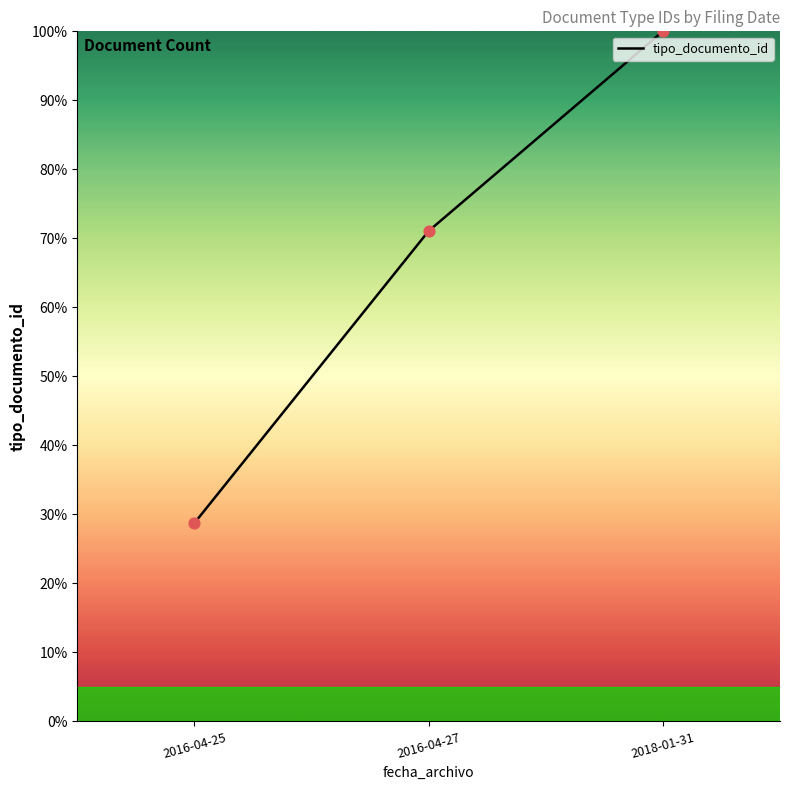

Approximately how many times larger is the value at 2016-04-25 compared to 2016-04-27?

0.4